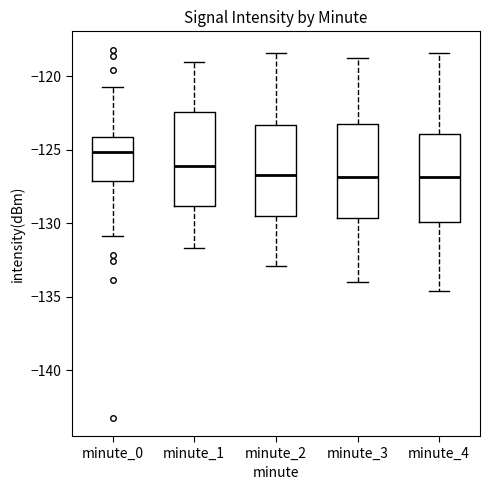

Which box has the highest median line?

minute_0